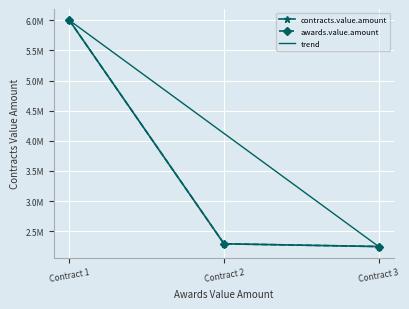

Which category has the highest value in the awards.value.amount series?

Contract 1